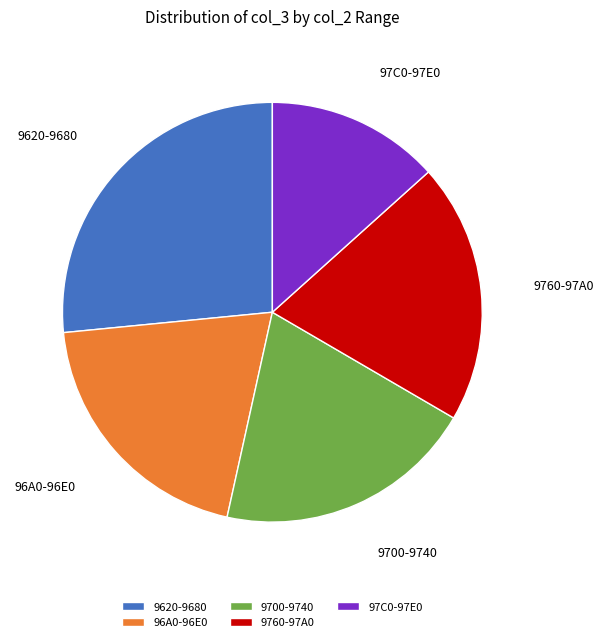

Is there any slice that represents more than half of the pie?

No